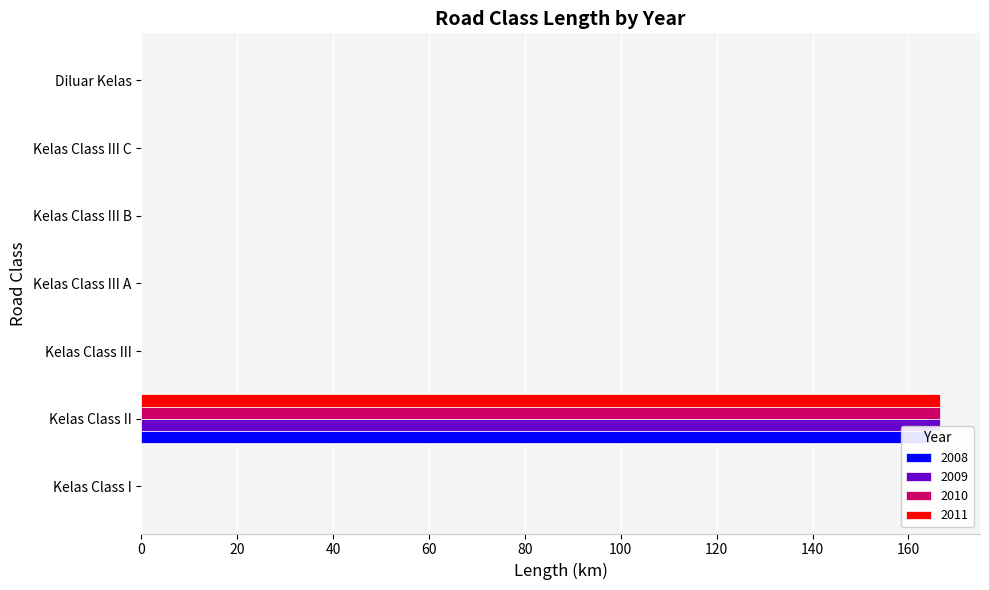

The 2008 series shows -52.7 at Kelas Class I. True or false?

False